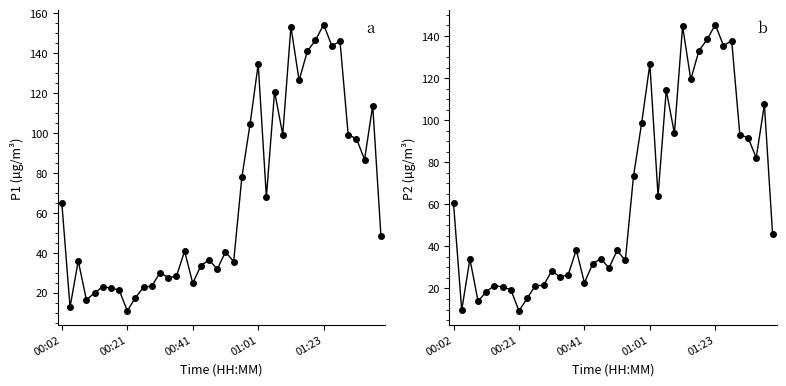

Reading left to right, list all the values displayed in this chart.

P1 (µg/m³): 64.8	12.8	36.0	16.5	20.0	23.1	22.4	21.4	11.0	17.6	22.9	23.4	30.2	27.6	28.2	40.9	24.8	33.7	36.5	31.9	40.5	35.7	77.8	104.4	134.6	68.0	120.8	99.3	153.4	126.4	141.0	146.6	154.4	143.8	146.1	99.2	97.3	86.8	113.8	48.7
P2 (µg/m³): 60.4	9.7	34.0	13.9	18.5	21.4	20.7	19.4	9.3	15.3	21.4	21.4	28.3	25.6	26.3	38.4	22.7	31.6	34.2	29.8	38.0	33.3	73.3	98.7	126.7	64.0	114.2	93.7	144.6	119.3	133.0	138.3	145.4	135.3	137.8	93.0	91.7	82.1	107.5	45.9